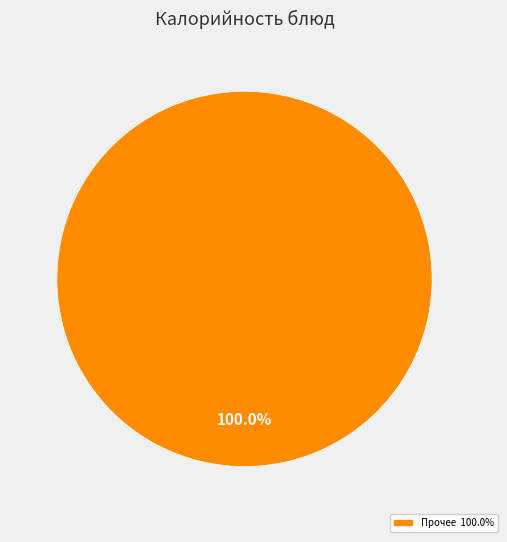

Which slice represents more than half of the pie?

Прочее 100.0%